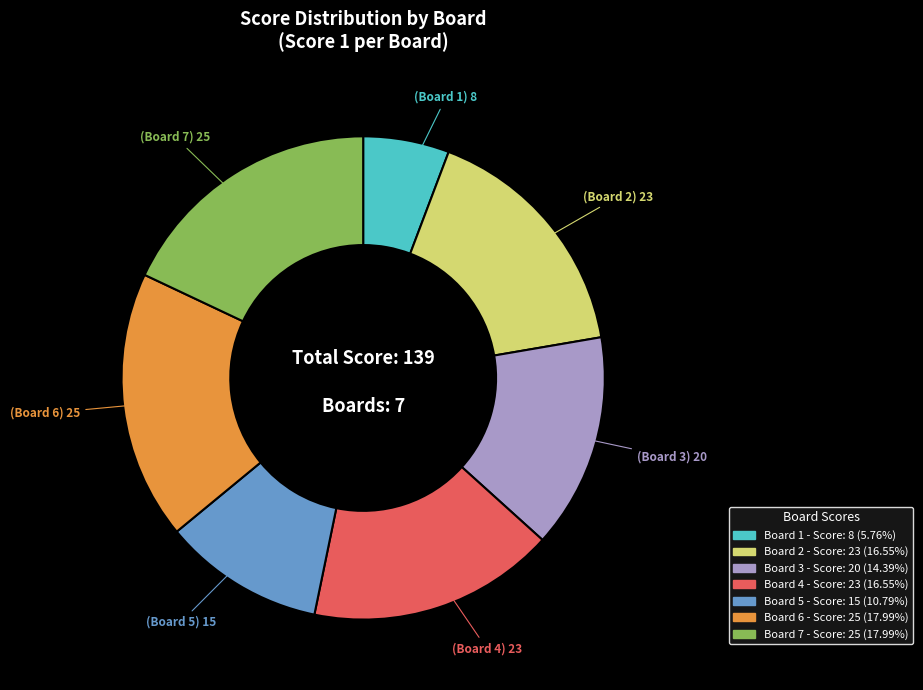

Is there any slice that represents more than half of the pie?

No